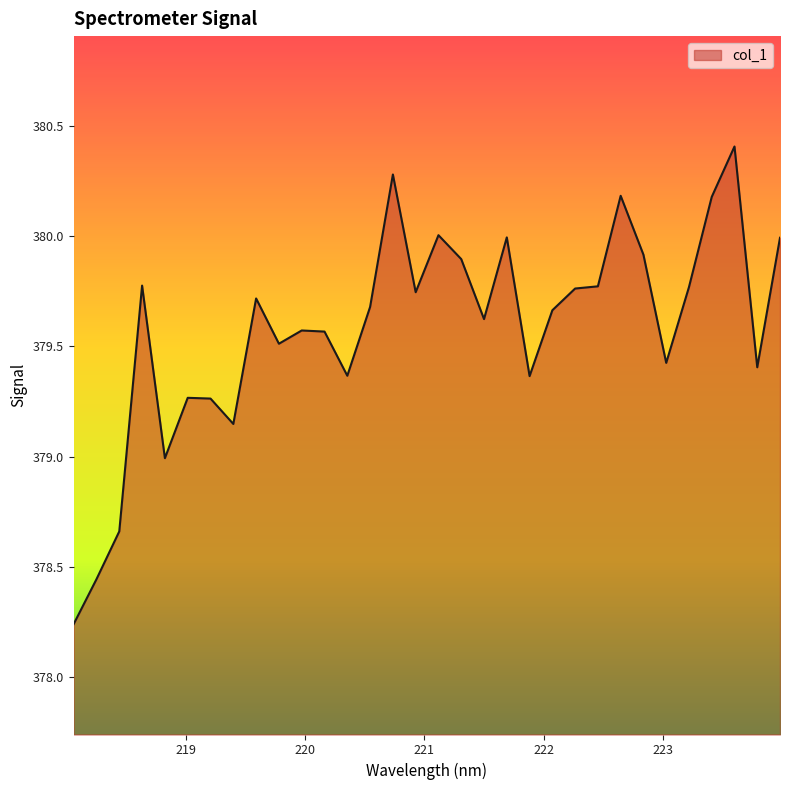

How many lines are shown in the chart?

1